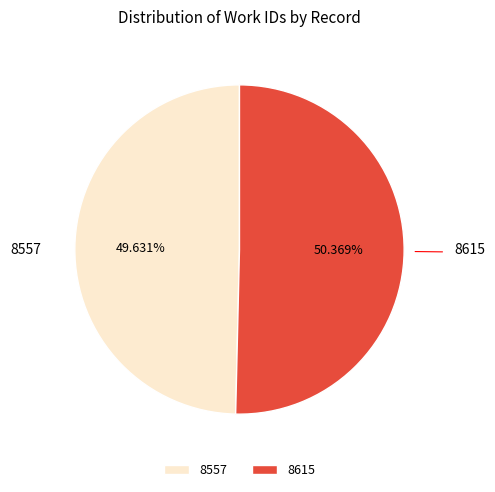

Which category accounts for the majority?

8615